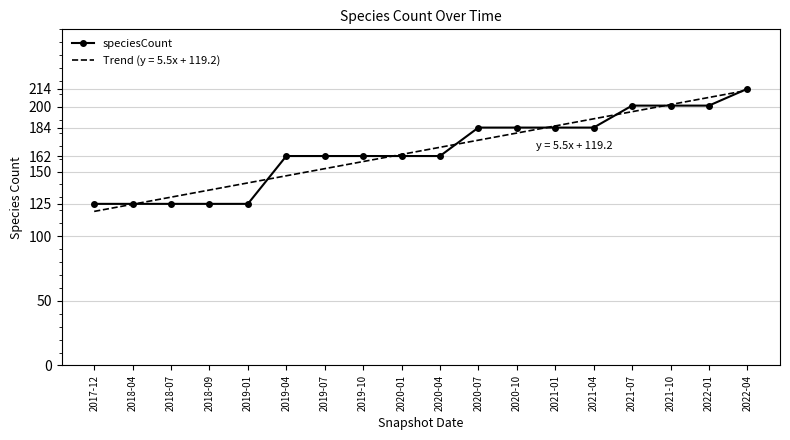

What position from the left is 2020-04?

10